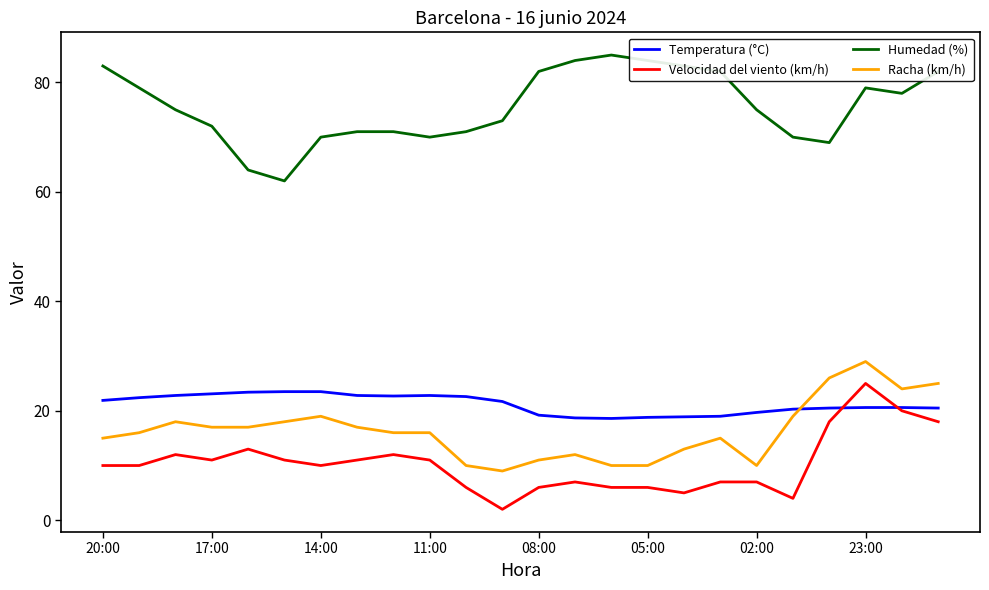

Which series has the largest total across all categories?

Humedad (%)